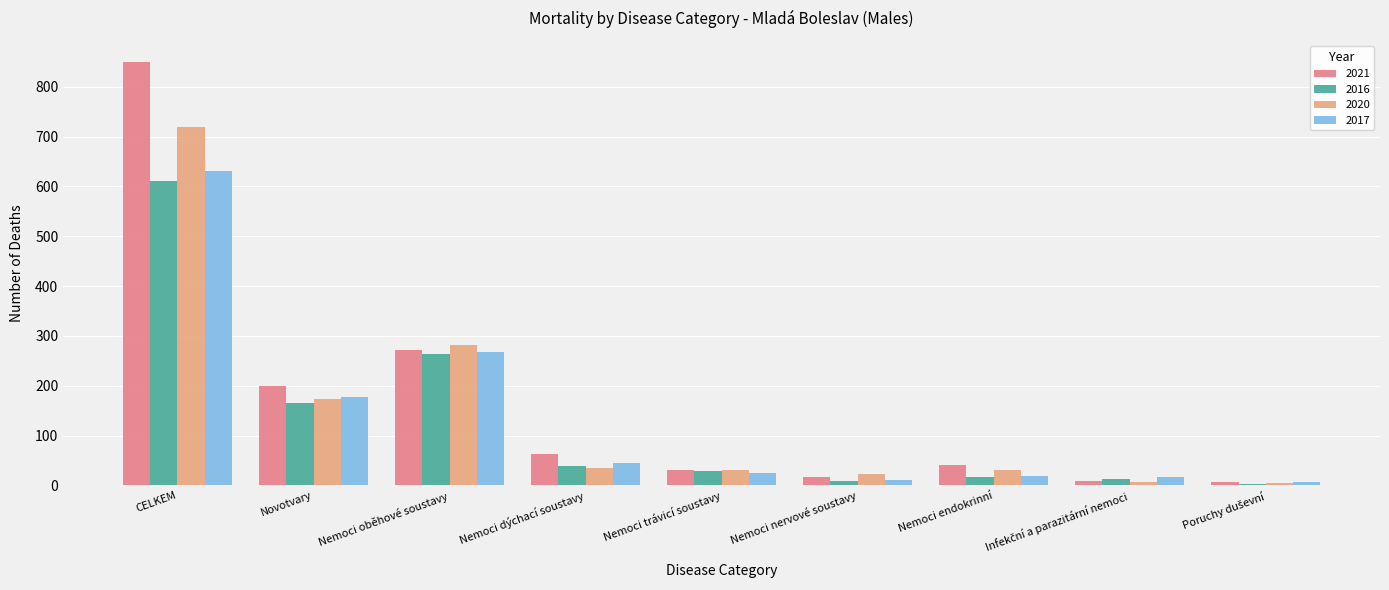

Is it true that 2016 equals 440 at Nemoci oběhové soustavy?

False